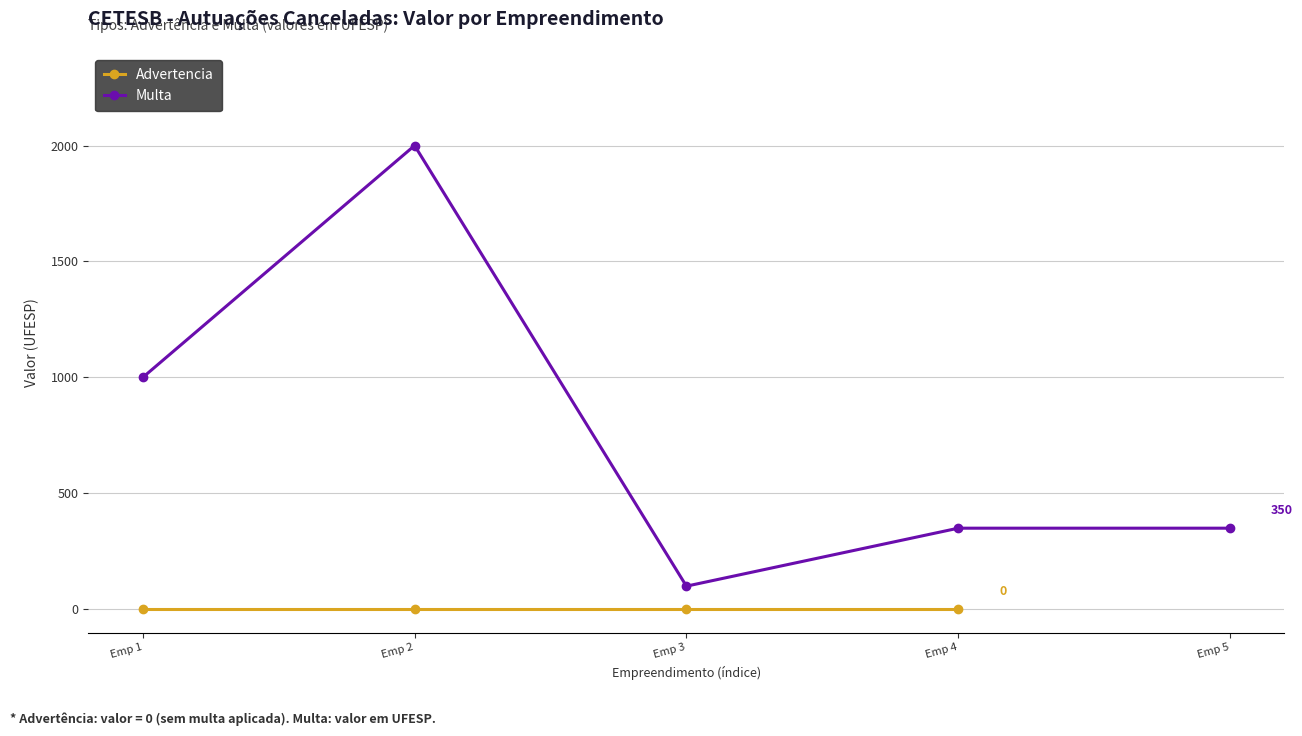

The value at Emp 2 is 3293. True or false?

False